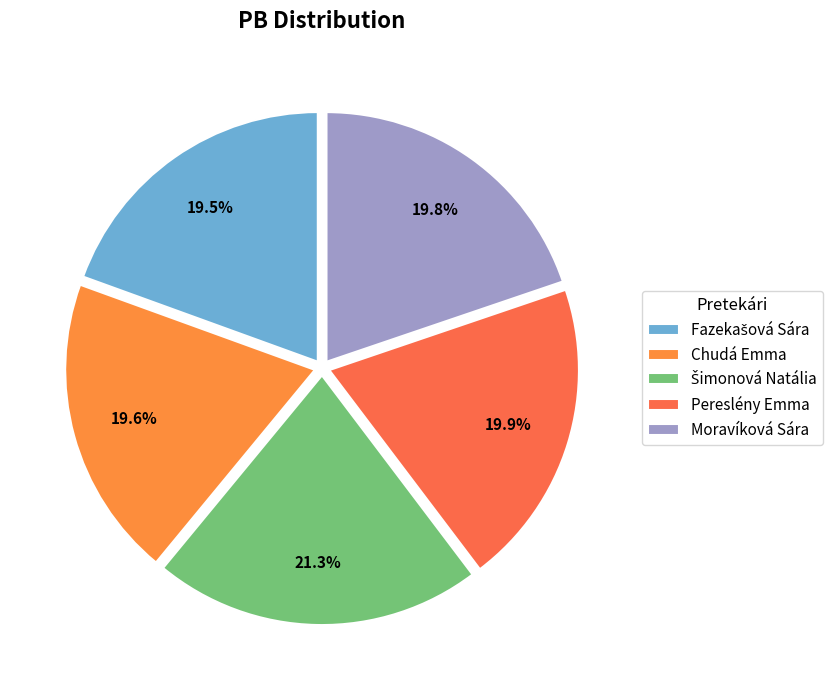

To the nearest percent, what portion does Chudá Emma represent?

20%